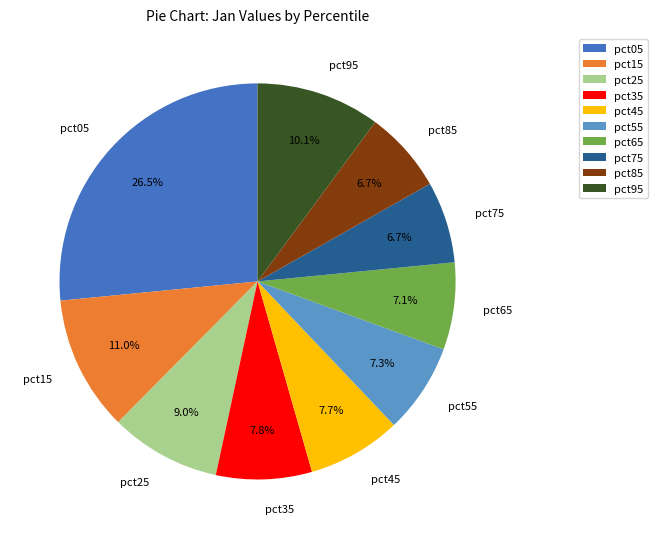

Is it true that pct65 is 7% of the pie?

True